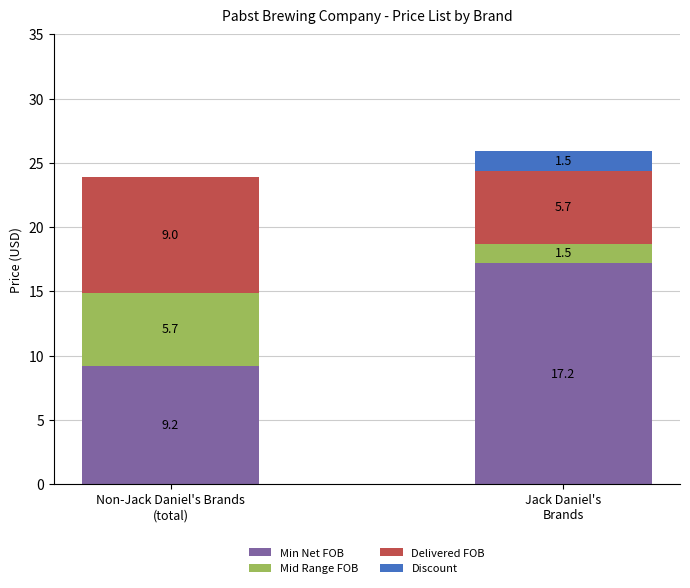

What is the sum of all Min Net FOB values?

26.4